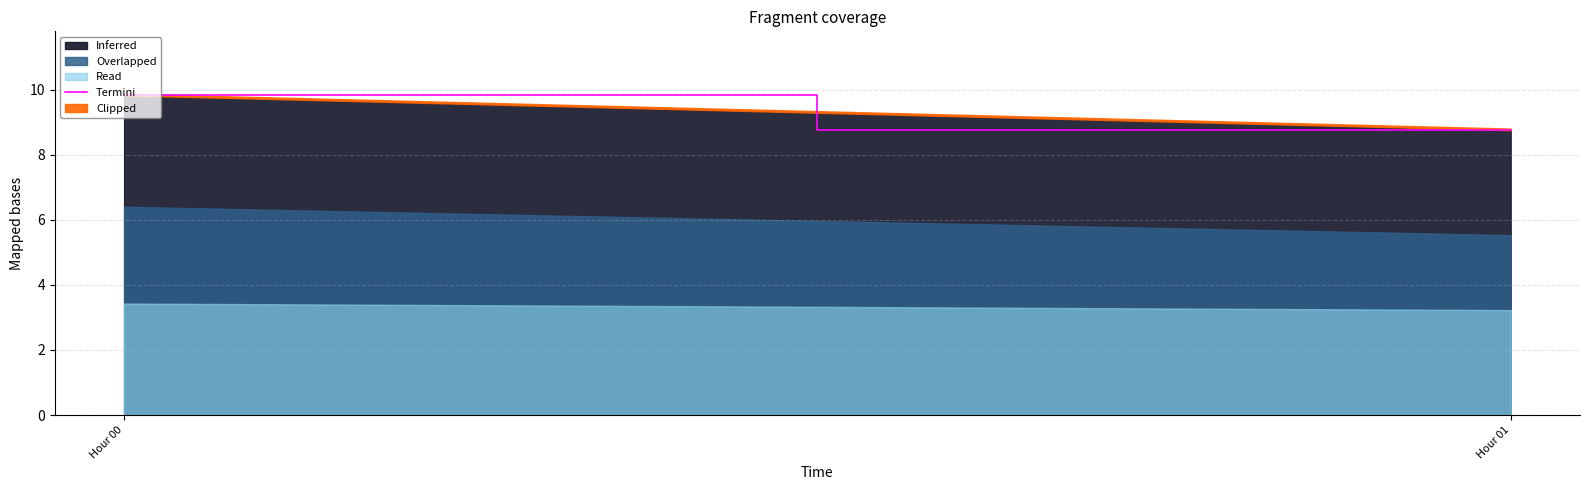

Count the number of categories in the chart.

2